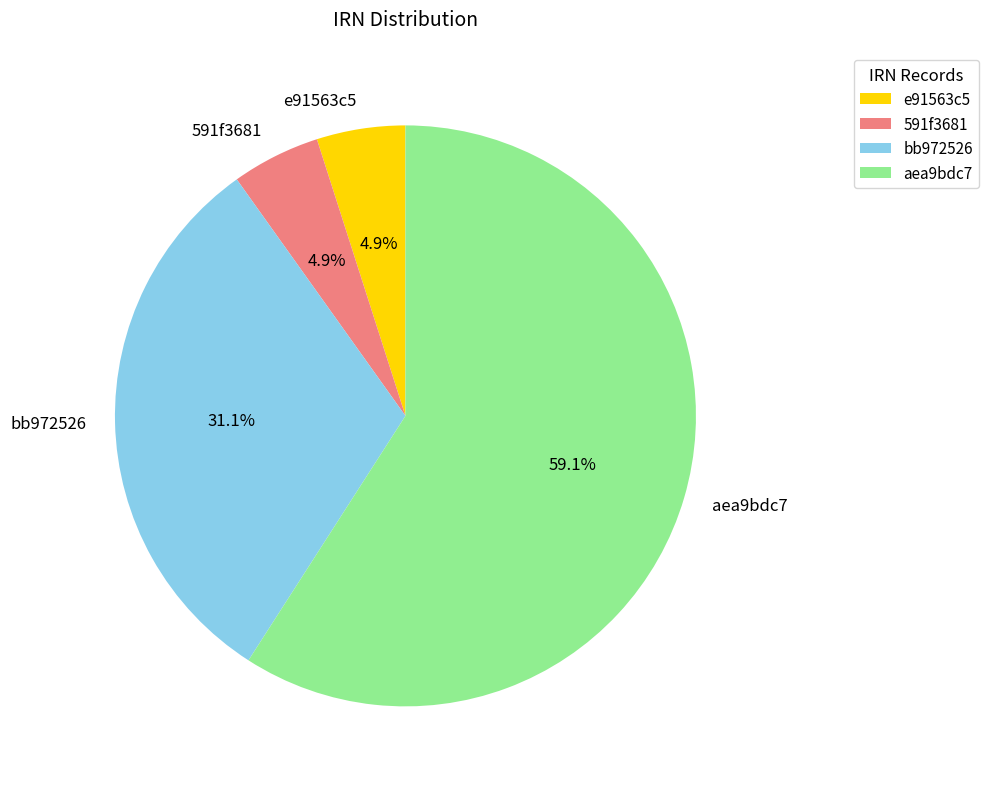

Combined, do 591f3681 and e91563c5 account for over 50%?

No